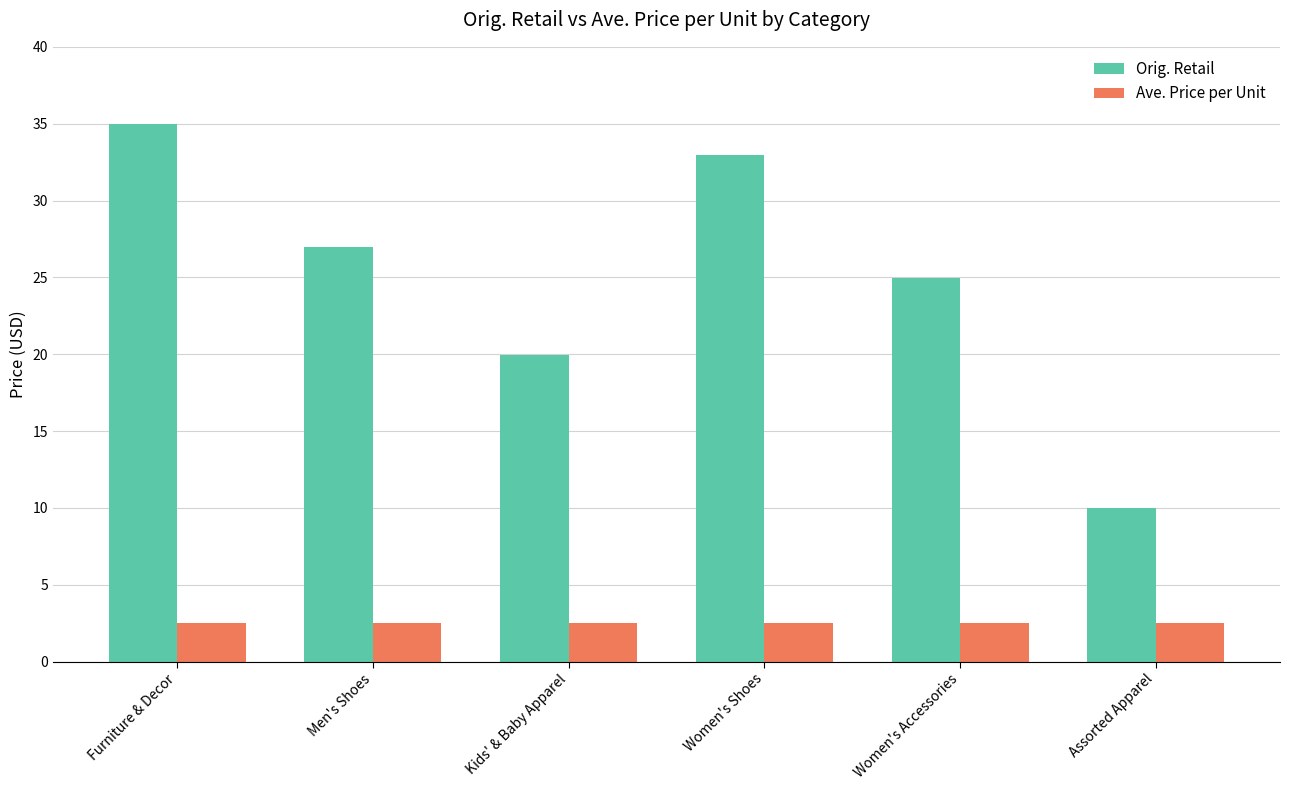

Is the value of Ave. Price per Unit at Assorted Apparel greater than the value of Orig. Retail at Women's Shoes?

No